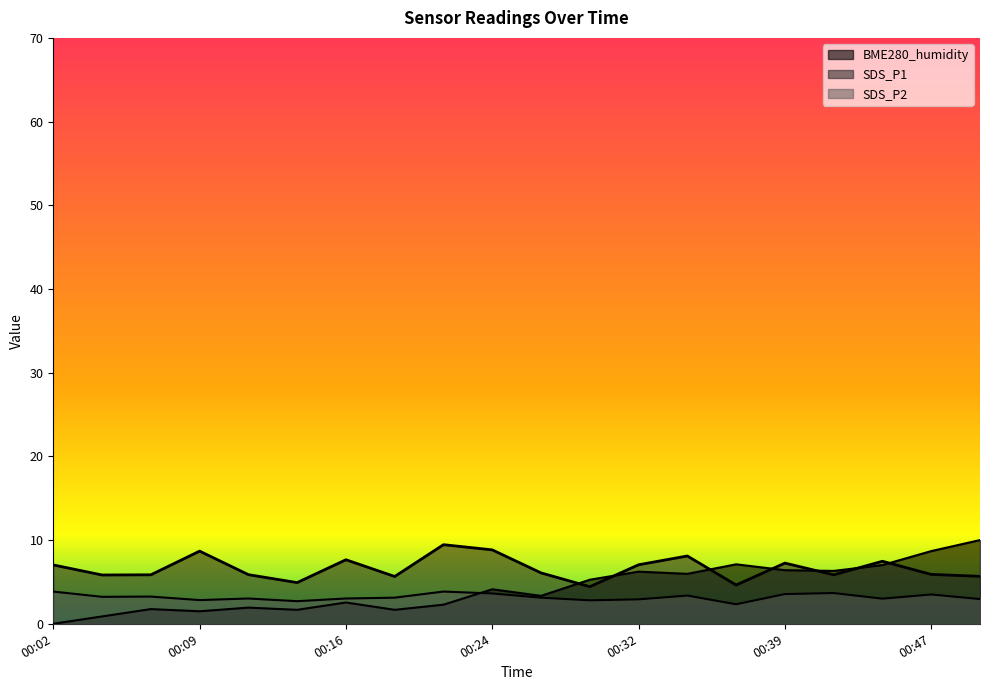

At how many categories does at least one series exceed 7?

12